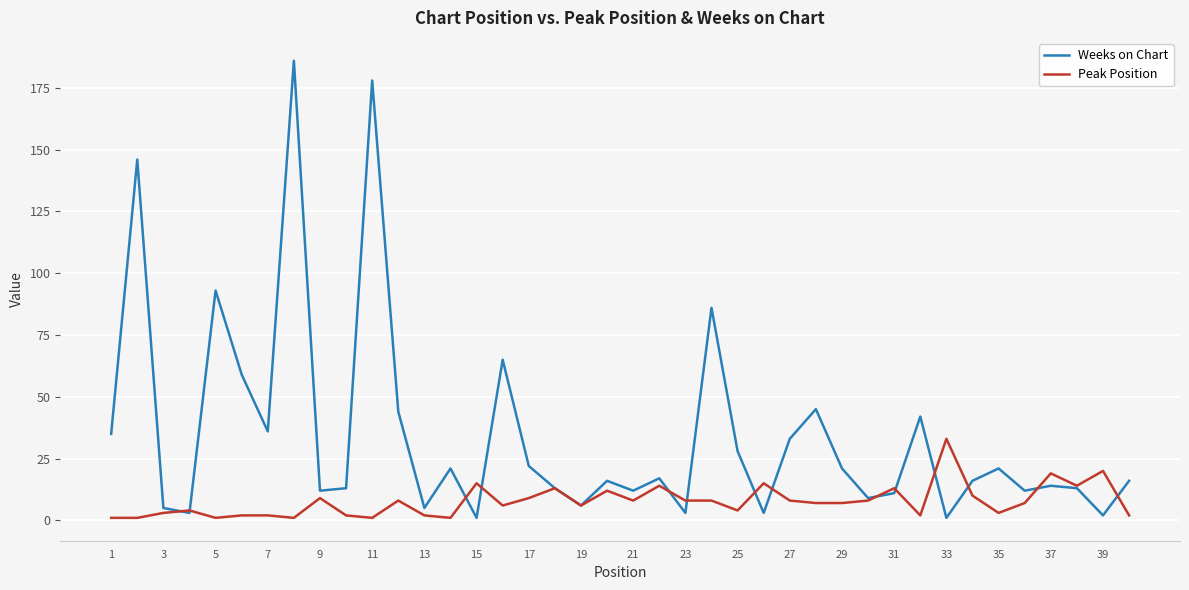

After their last crossing, which series has the higher values: Peak Position or Weeks on Chart?

Weeks on Chart